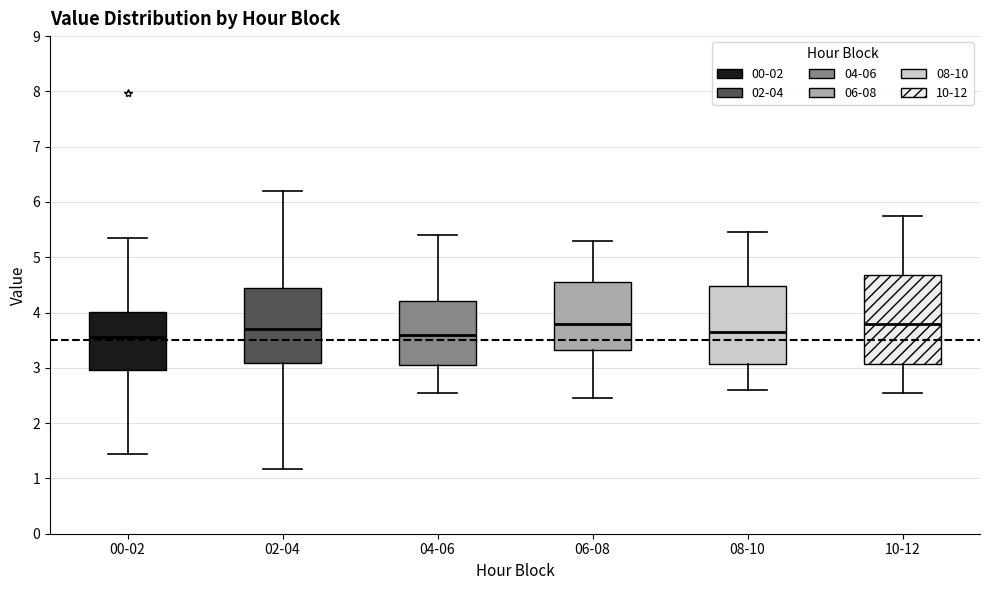

Where does the upper whisker of the box for 02-04 end on the y-axis? The values are not printed on the chart, so give them approximately, as read against the axis.

6.2